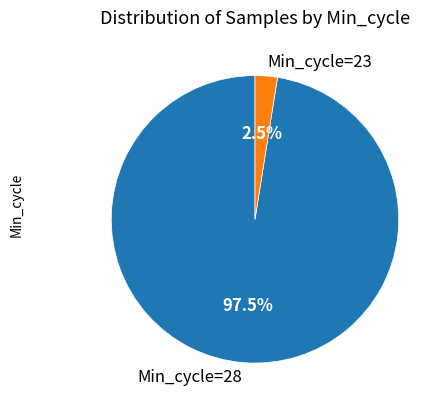

Does Min_cycle=23 account for over 50% of the chart?

No